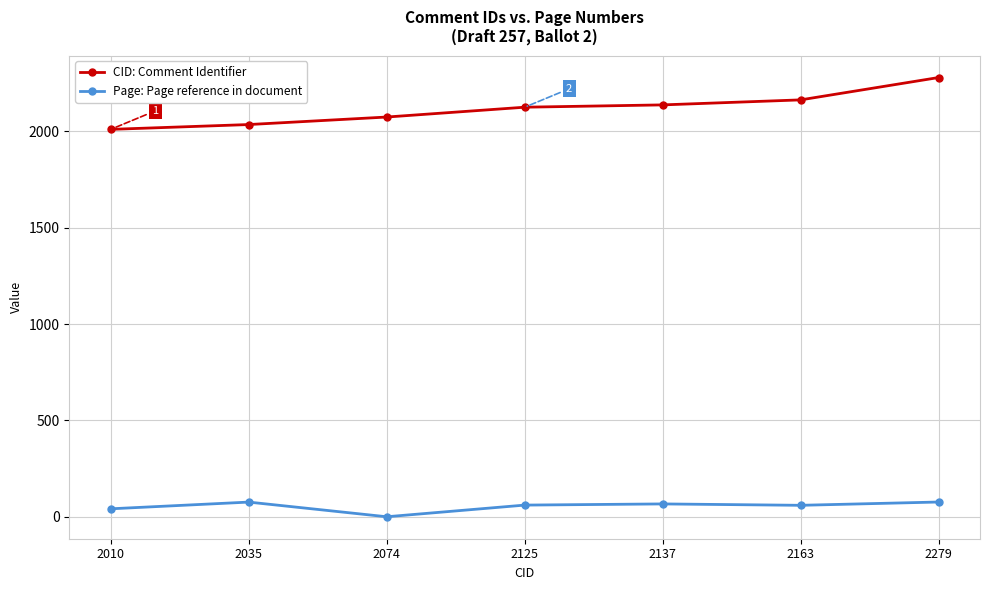

At which category is the sum across all series the highest?

2279